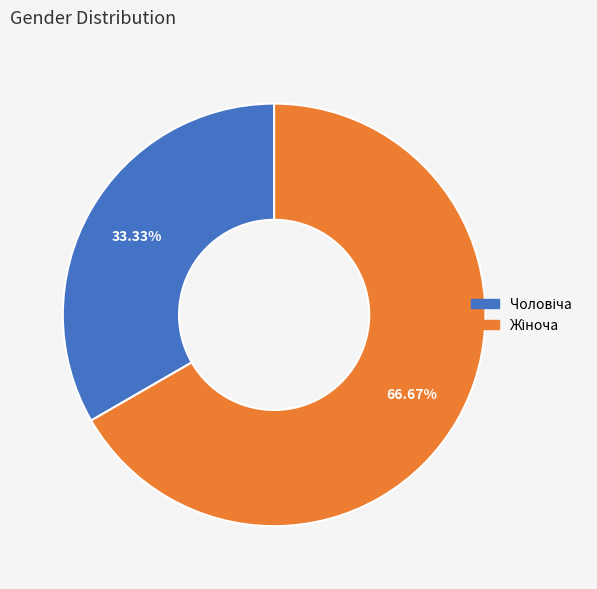

To the nearest percent, what is the average slice percentage?

50%